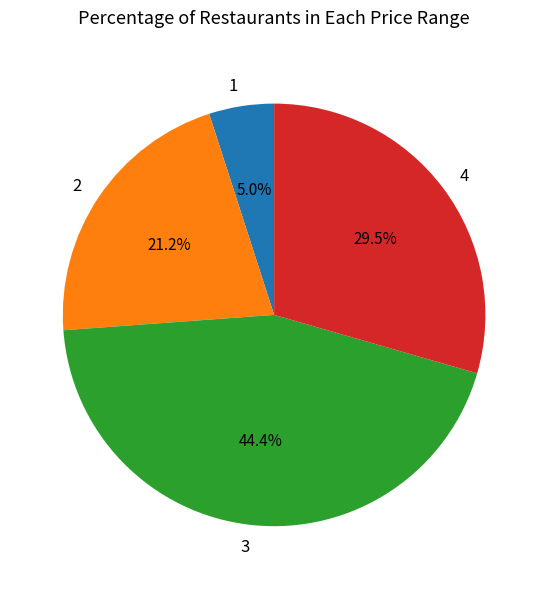

Which category has the smallest portion of the pie?

1